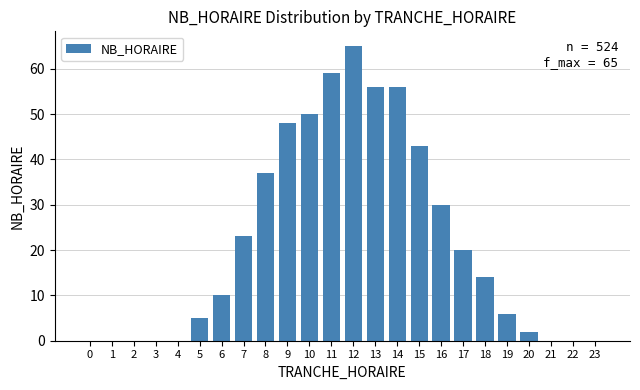

Reading right to left, transcribe all the data shown in this chart.

23=0	22=0	21=0	20=2	19=6	18=14	17=20	16=30	15=43	14=56	13=56	12=65	11=59	10=50	9=48	8=37	7=23	6=10	5=5	4=0	3=0	2=0	1=0	0=0